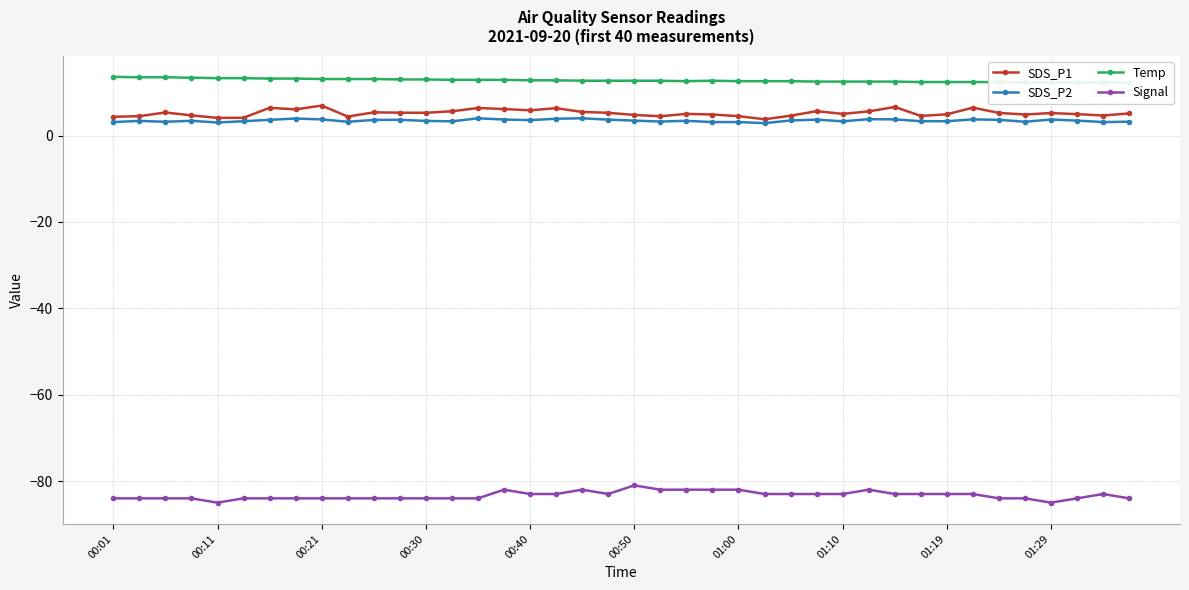

True or false: Temp and Signal cross at least once.

False